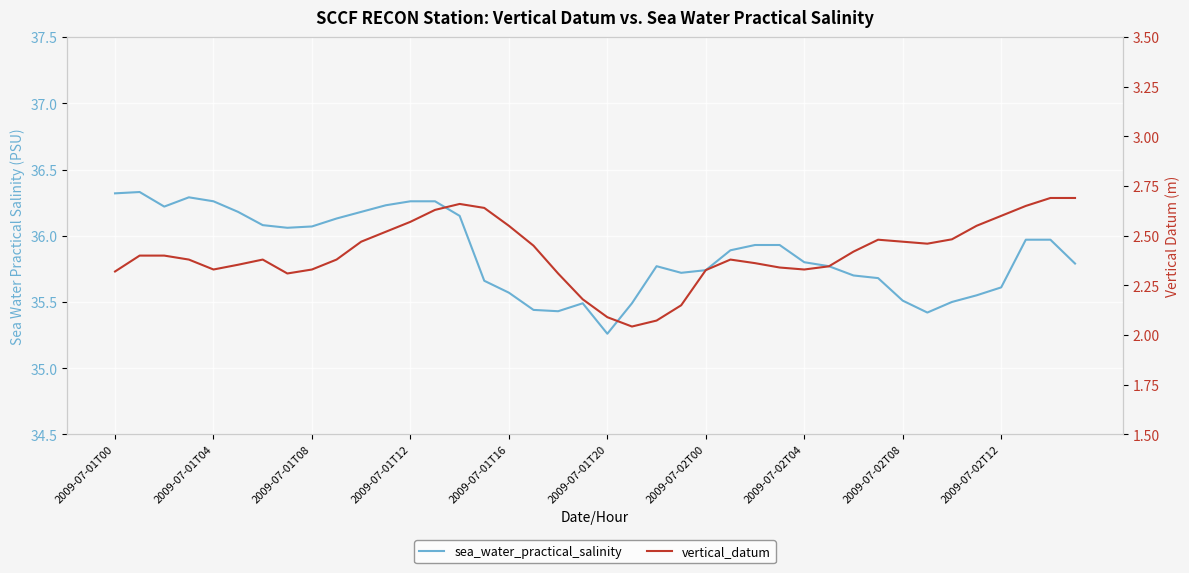

True or false: vertical_datum and sea_water_practical_salinity cross at least once.

False